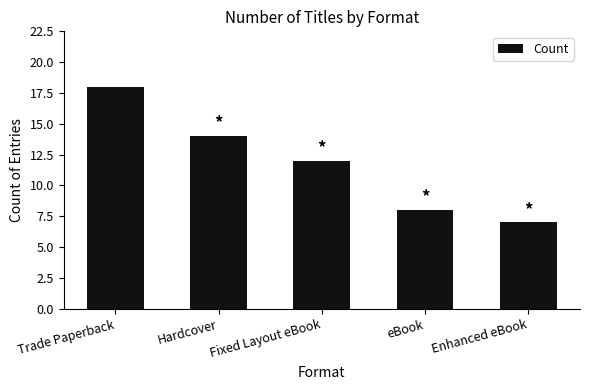

At which label is the value closest to 12?

Fixed Layout eBook